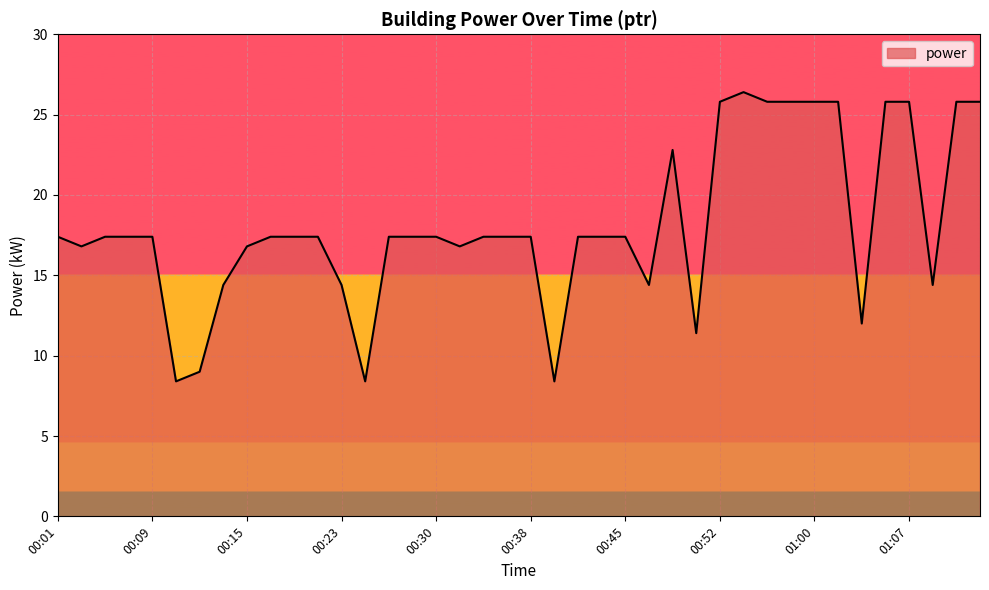

What is the maximum value shown in the chart?

26.4